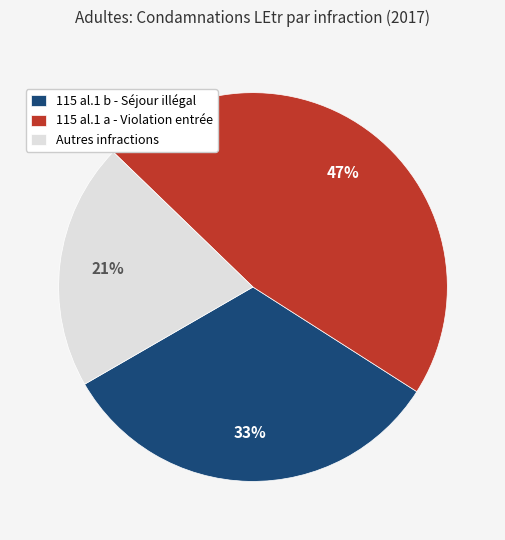

Approximately how many times larger is the value at Autres infractions compared to 115 al.1 b - Séjour illégal?

0.6